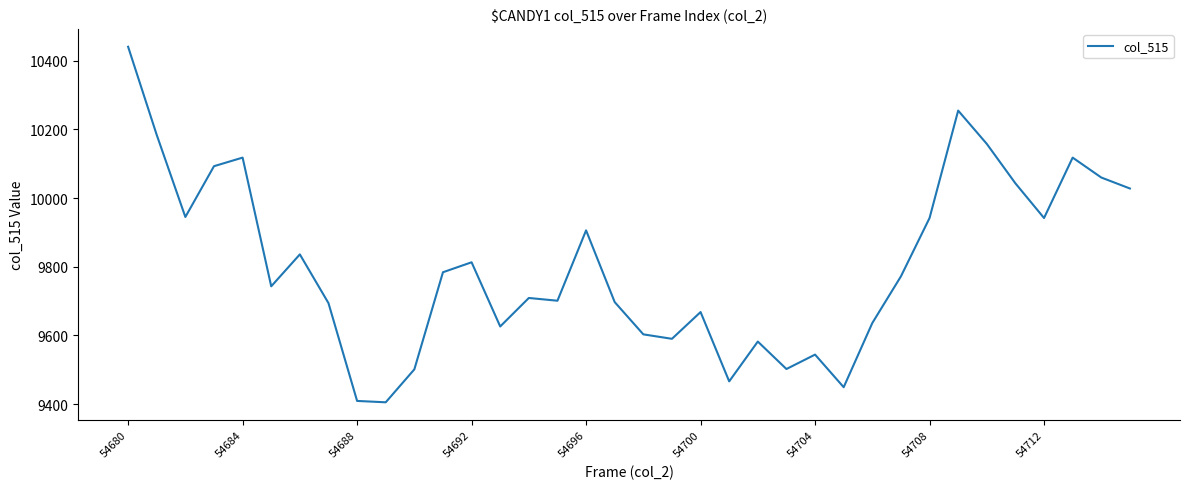

What is the difference between the maximum and minimum values?

1036